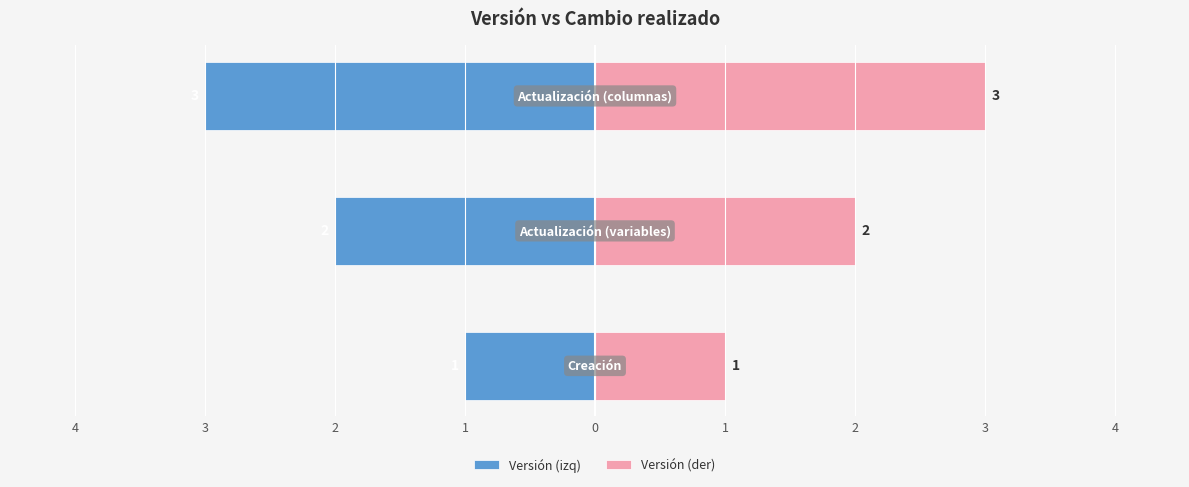

How many bars are there in total?

6